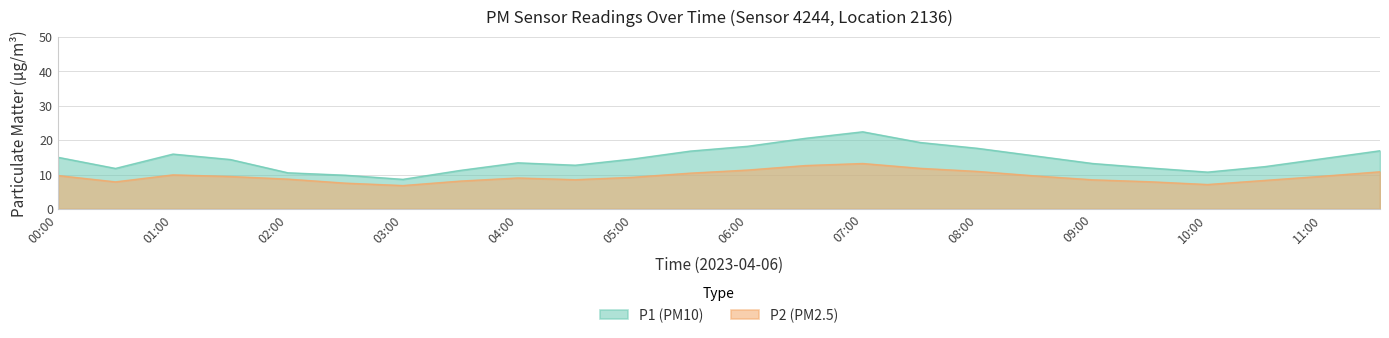

Is the value of P1 at 05:30 greater than the value of P2 at 03:30?

Yes